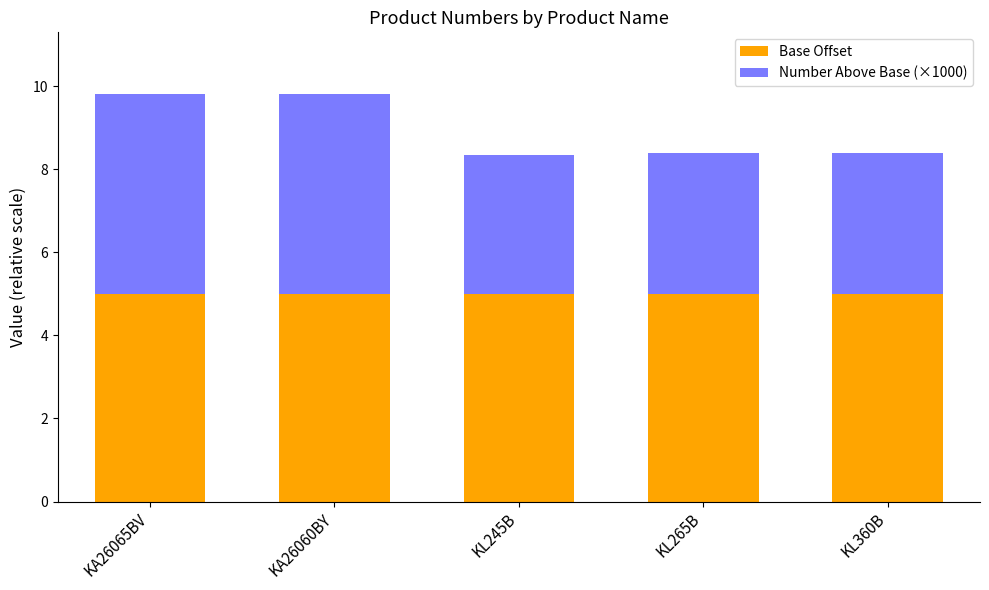

Reading left to right, what are the values for Base Offset?

5.0	5.0	5.0	5.0	5.0